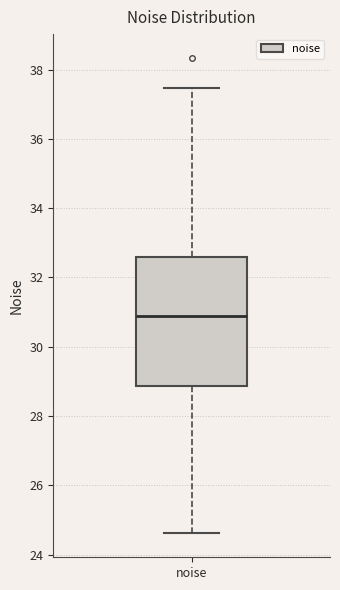

Read this box plot against the y-axis: the position of the median line, the range covered by the box, and the ends of both whiskers. The values are not printed on the chart, so give them approximately, as read against the axis.

median 31.0, box 28.8 to 32.6, whiskers 24.6 to 37.4